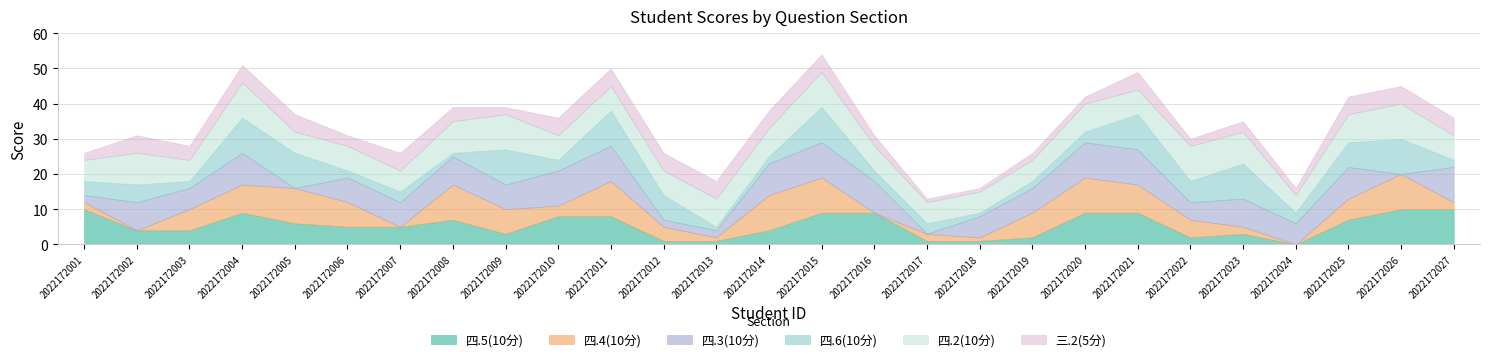

Where does the 四.6(10分) series first go above 3?

2022172001